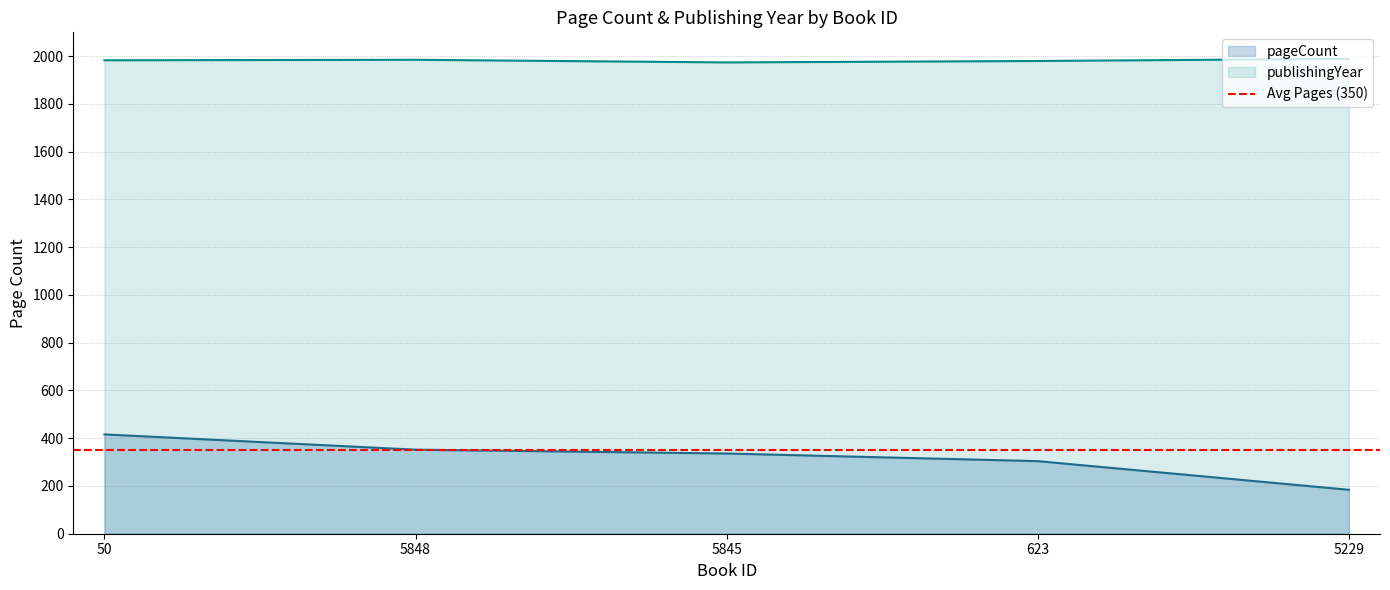

Reading left to right, list all the values displayed in this chart.

pageCount: 416	352	336	304	184
publishingYear: 1983	1985	1974	1980	1989